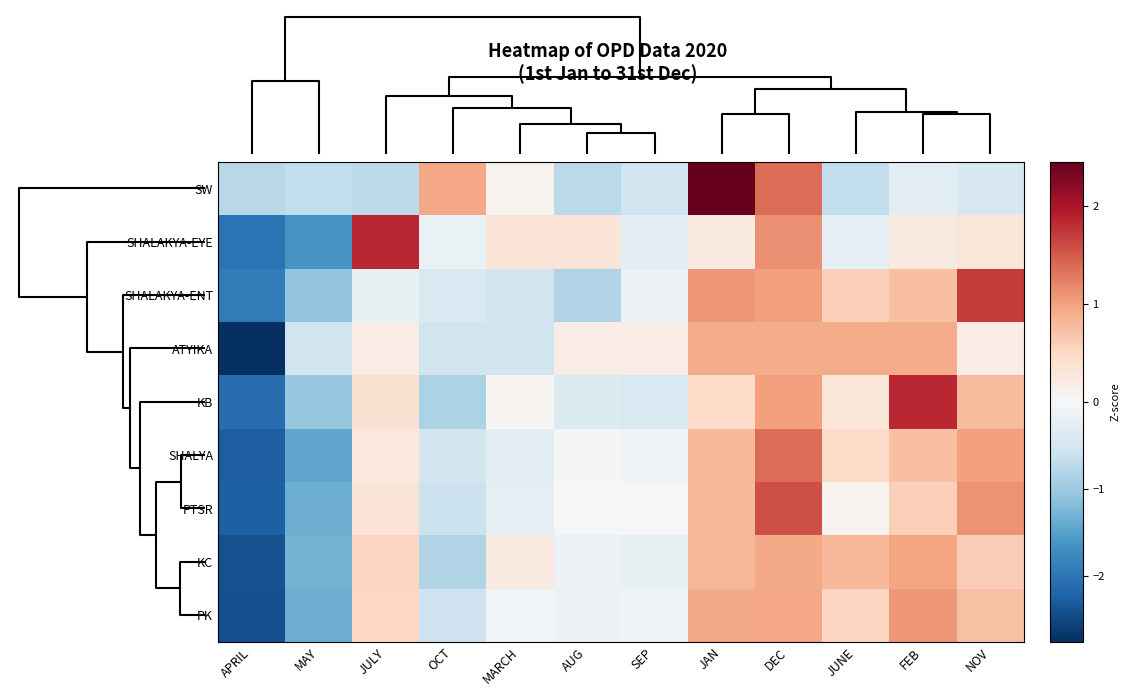

Reading left to right, extract all data points from this chart.

SW: APRIL=-0.8	MAY=-0.7	JULY=-0.7	OCT=1.0	MARCH=0.1	AUG=-0.7	SEP=-0.6	JAN=2.5	DEC=1.4	JUNE=-0.7	FEB=-0.3	NOV=-0.4
SHALAKYA-EYE: APRIL=-2.0	MAY=-1.6	JULY=1.9	OCT=-0.2	MARCH=0.3	AUG=0.3	SEP=-0.3	JAN=0.2	DEC=1.1	JUNE=-0.3	FEB=0.2	NOV=0.3
SHALAKYA-ENT: APRIL=-1.9	MAY=-1.1	JULY=-0.2	OCT=-0.4	MARCH=-0.5	AUG=-0.8	SEP=-0.2	JAN=1.1	DEC=1.0	JUNE=0.6	FEB=0.7	NOV=1.7
ATYIKA: APRIL=-2.8	MAY=-0.6	JULY=0.2	OCT=-0.6	MARCH=-0.6	AUG=0.2	SEP=0.2	JAN=0.9	DEC=0.9	JUNE=0.9	FEB=0.9	NOV=0.2
KB: APRIL=-2.1	MAY=-1.0	JULY=0.4	OCT=-0.9	MARCH=0.0	AUG=-0.4	SEP=-0.4	JAN=0.5	DEC=1.0	JUNE=0.3	FEB=1.8	NOV=0.8
SHALYA: APRIL=-2.3	MAY=-1.4	JULY=0.3	OCT=-0.5	MARCH=-0.3	AUG=-0.1	SEP=-0.1	JAN=0.8	DEC=1.4	JUNE=0.5	FEB=0.7	NOV=1.0
PTSR: APRIL=-2.2	MAY=-1.3	JULY=0.3	OCT=-0.6	MARCH=-0.3	AUG=0.0	SEP=-0.0	JAN=0.8	DEC=1.6	JUNE=0.1	FEB=0.6	NOV=1.1
KC: APRIL=-2.4	MAY=-1.3	JULY=0.5	OCT=-0.8	MARCH=0.2	AUG=-0.2	SEP=-0.2	JAN=0.8	DEC=0.9	JUNE=0.8	FEB=1.0	NOV=0.6
PK: APRIL=-2.4	MAY=-1.4	JULY=0.5	OCT=-0.6	MARCH=-0.1	AUG=-0.2	SEP=-0.1	JAN=0.9	DEC=0.9	JUNE=0.5	FEB=1.1	NOV=0.7